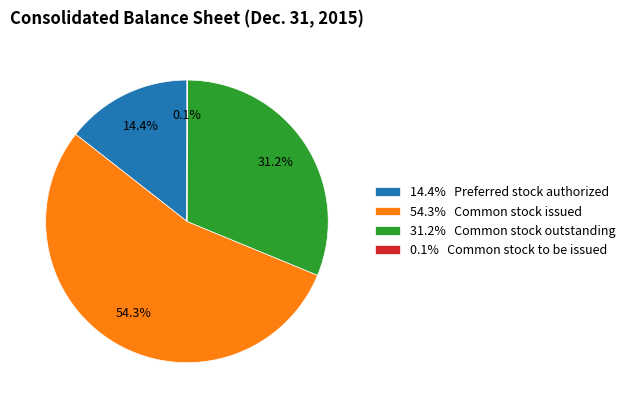

What is the largest slice in the pie chart?

54.3% Common stock issued